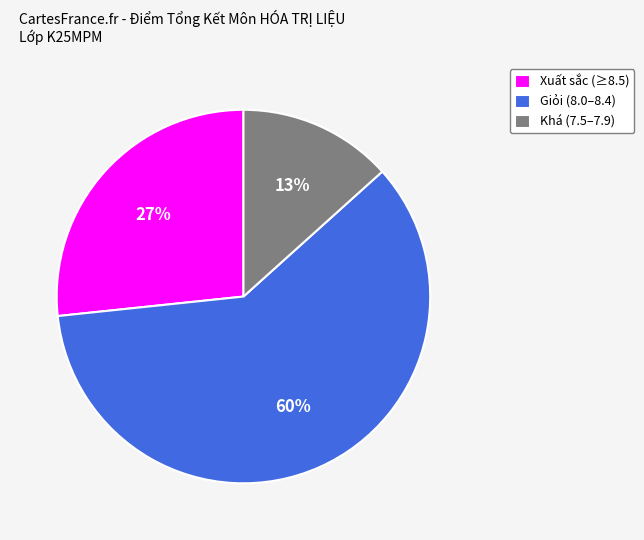

Which has a higher value, Xuất sắc (≥8.5) or Khá (7.5–7.9)?

Xuất sắc (≥8.5)